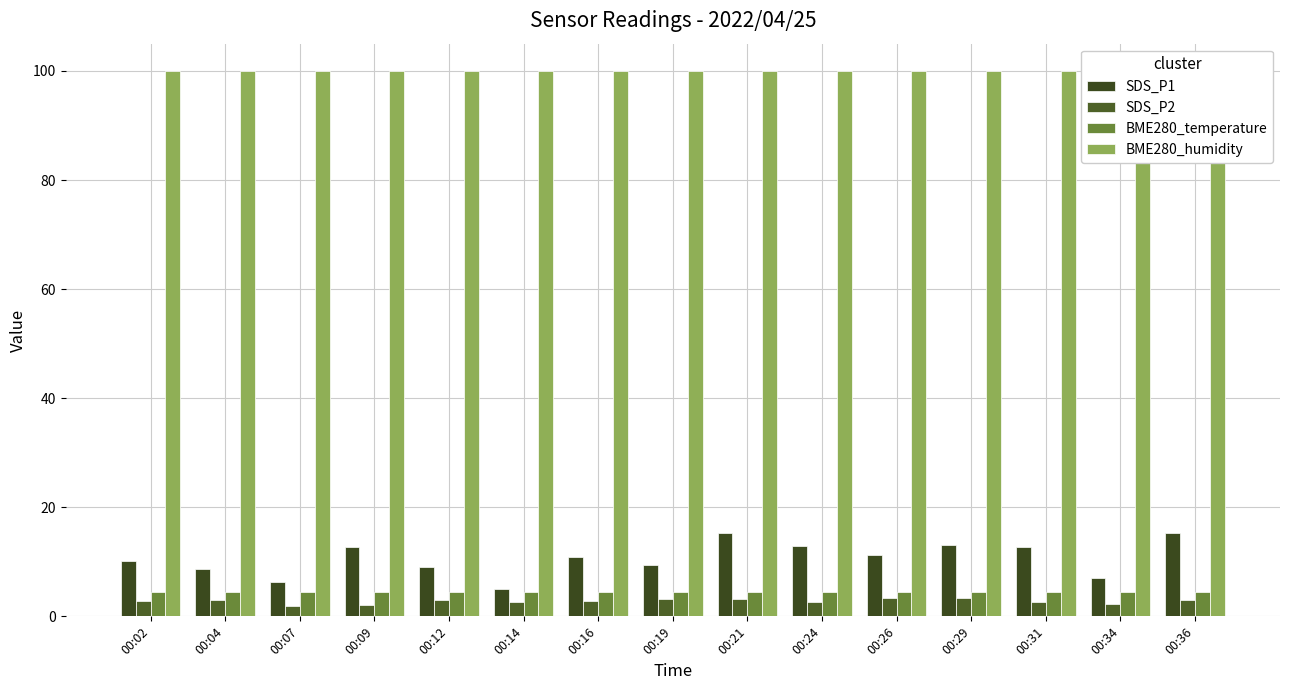

What is the difference between the SDS_P2 values at 00:29 and 00:09?

1.2